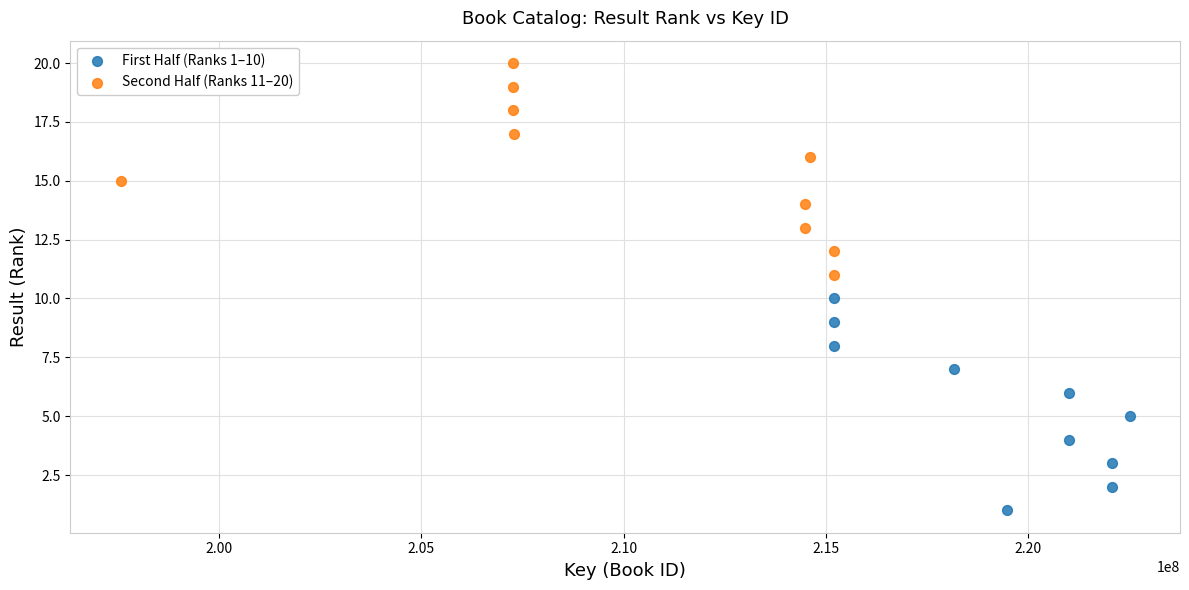

Which series contains the lowest Y value?

First Half (Ranks 1–10)